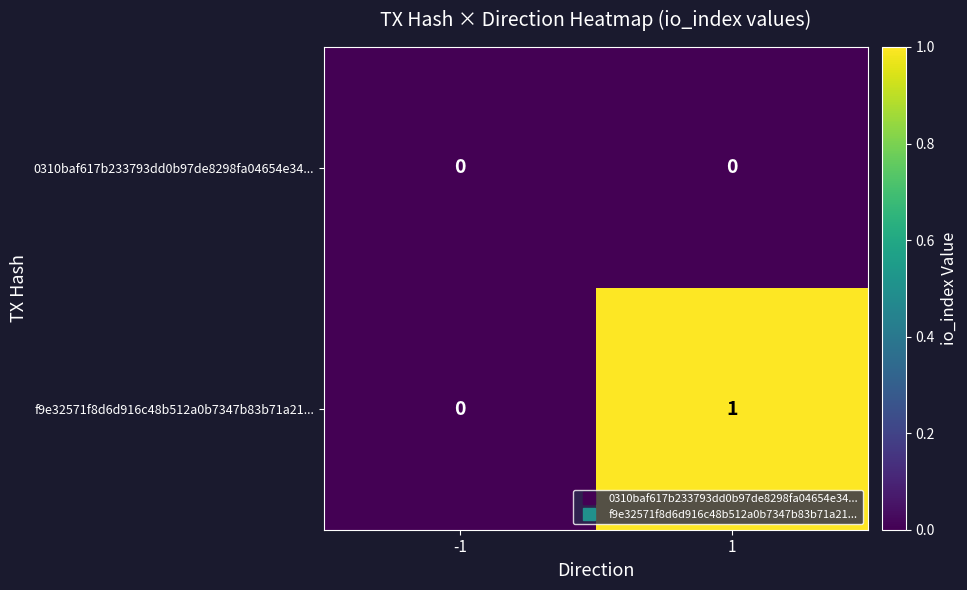

True or false: 0310baf617b233793dd0b97de8298fa04654e34... has a value of 0 at -1.

True